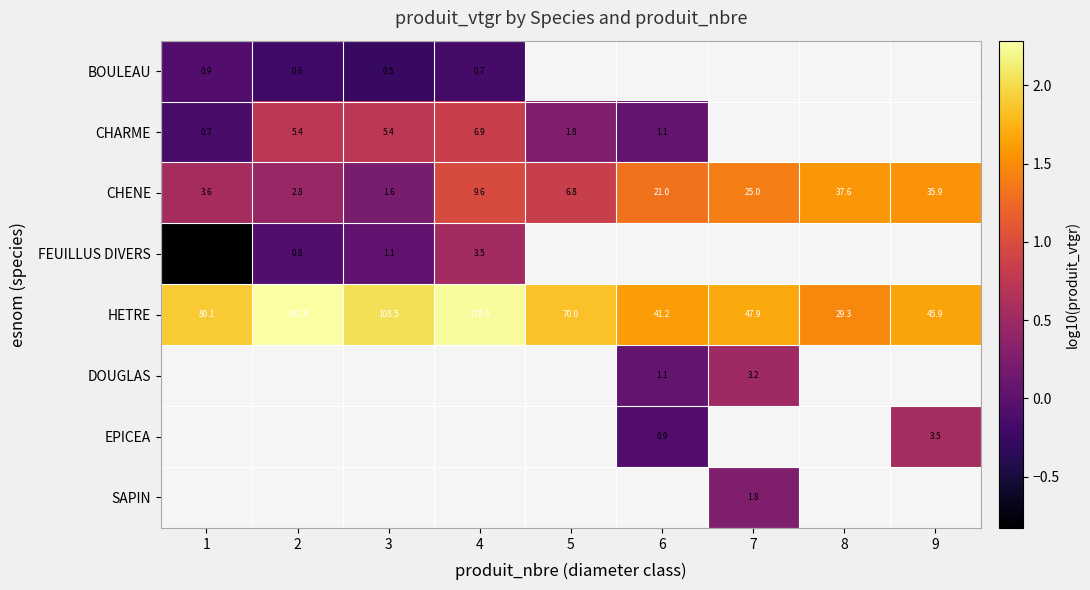

Where is BOULEAU nearest to the value 0?

1